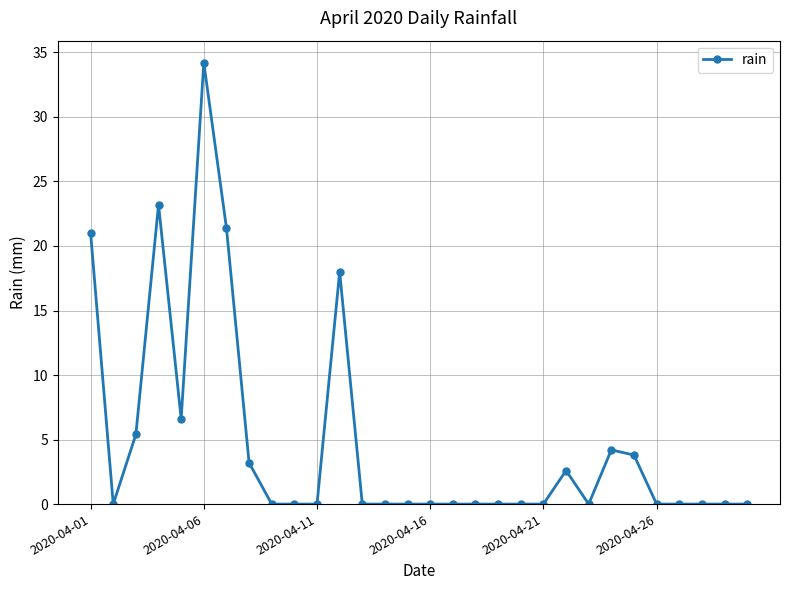

True or false: the data has more than 1 interior local peaks.

True